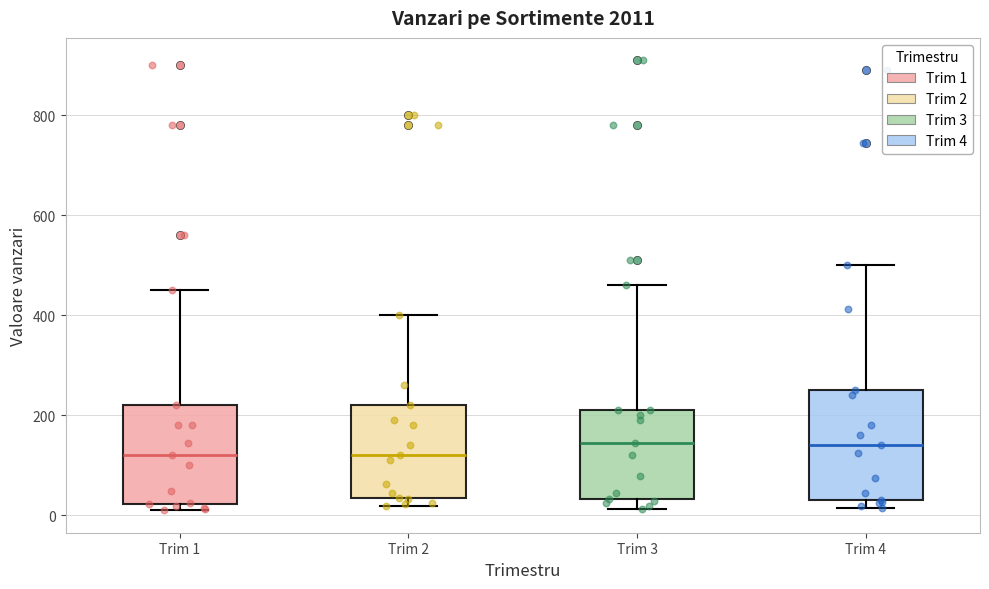

Where does the upper whisker of the box for Trim 3 end on the y-axis? The values are not printed on the chart, so give them approximately, as read against the axis.

460